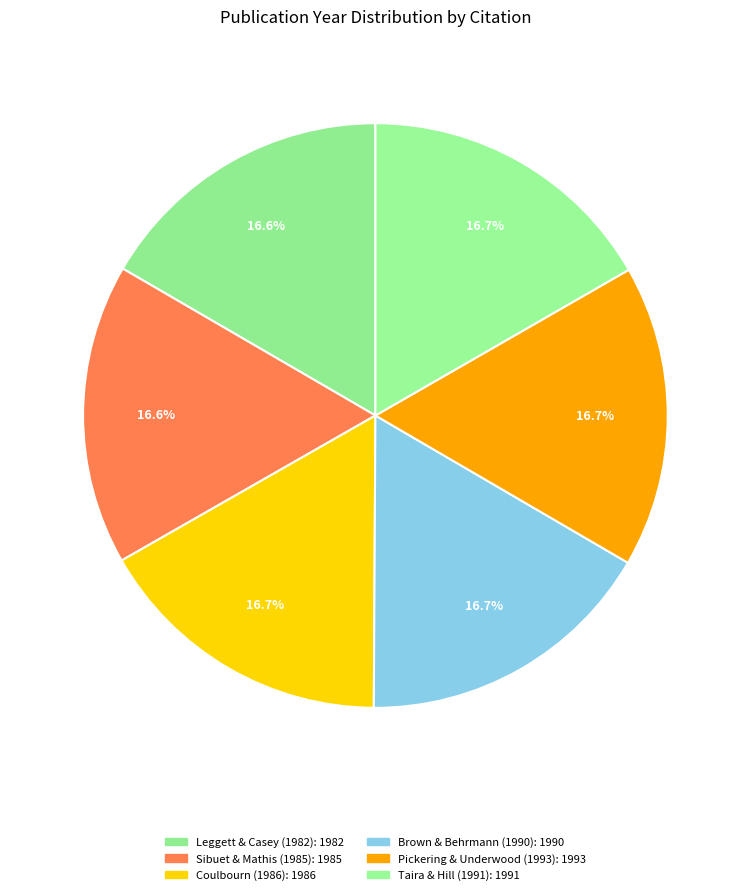

Count the number of slices in the pie.

6